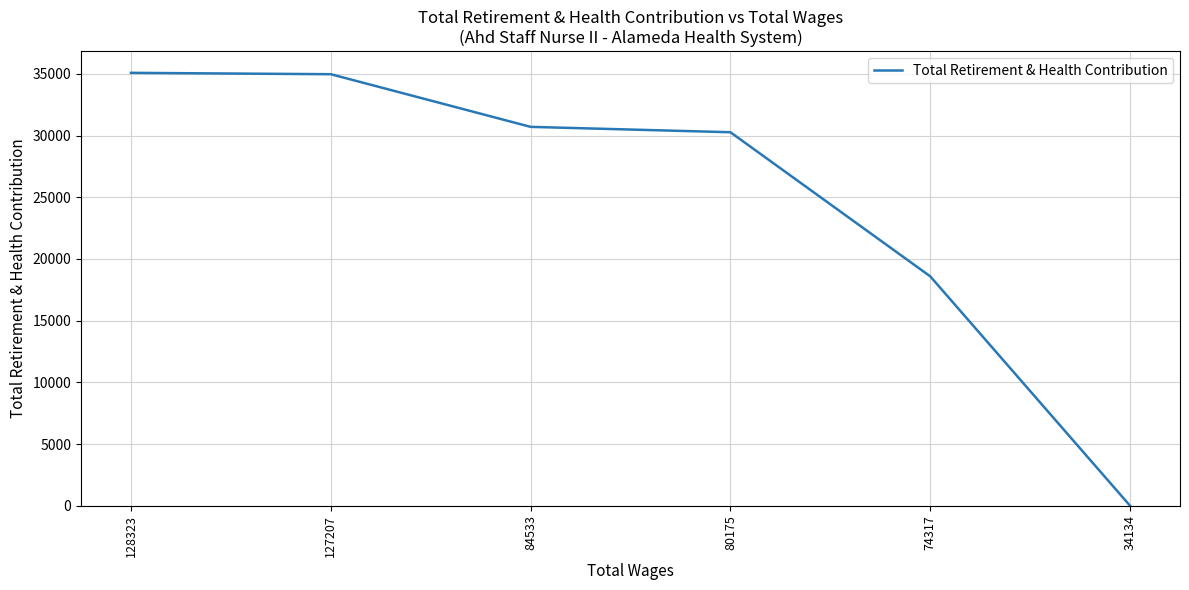

What value does the data have at 74317, to the nearest 10?

18590